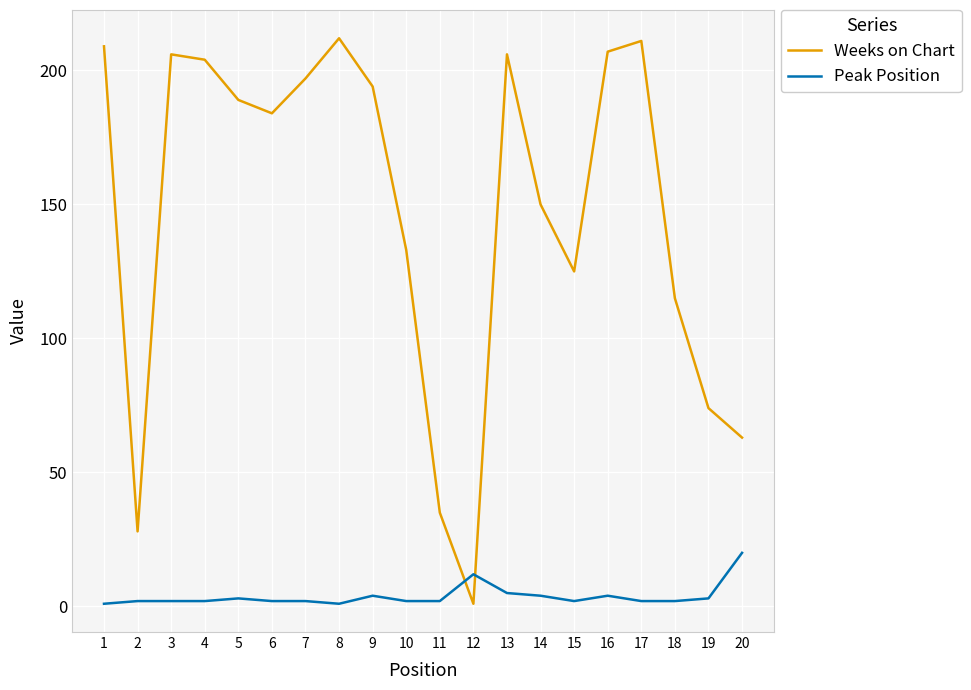

Which series has the largest total across all categories?

Weeks on Chart